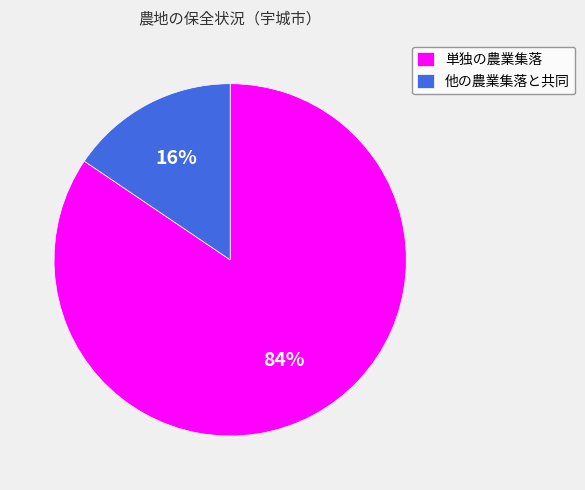

What is the smallest slice in the pie chart?

他の農業集落と共同